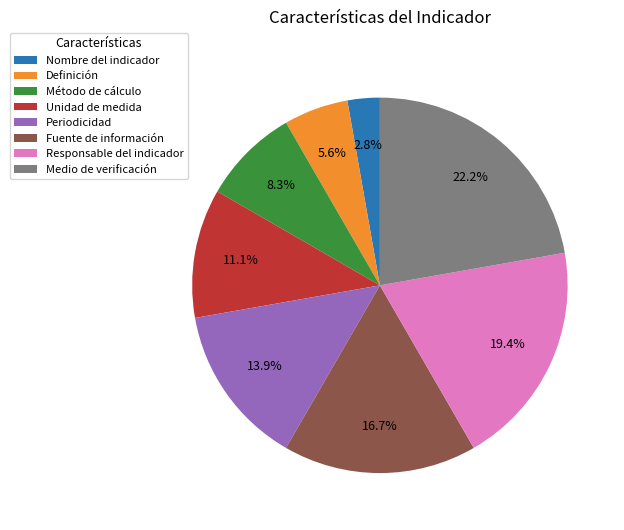

To the nearest percent, what is the combined percentage of Nombre del indicador and Unidad de medida?

14%